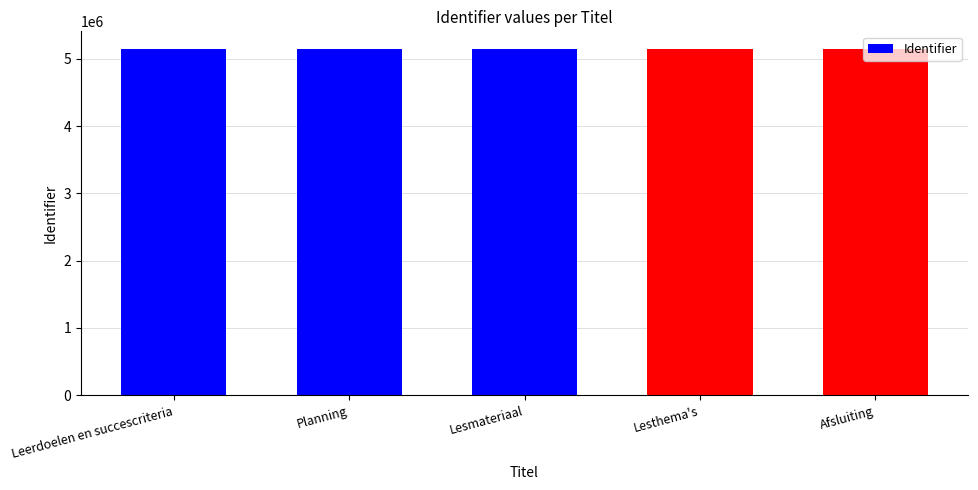

What is the sum of all values?

25758283